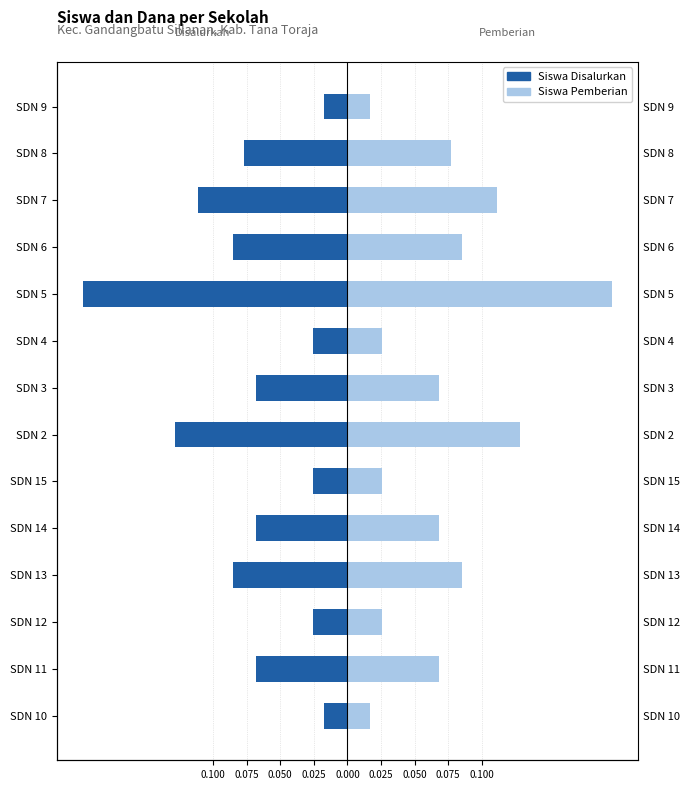

Which series has the largest range (max minus min)?

Siswa Disalurkan